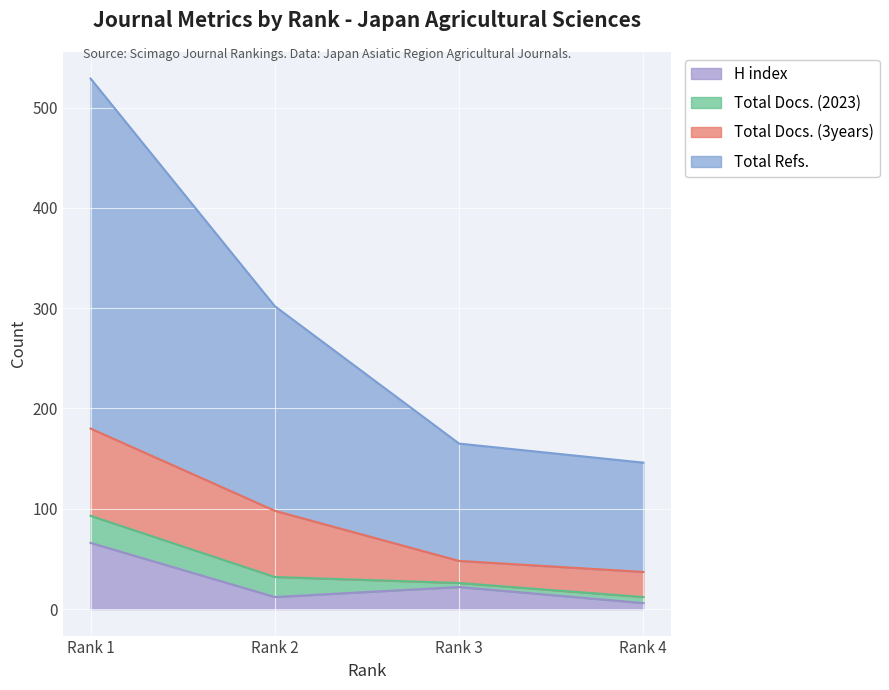

True or false: Total Refs. and H index intersect in this chart.

False